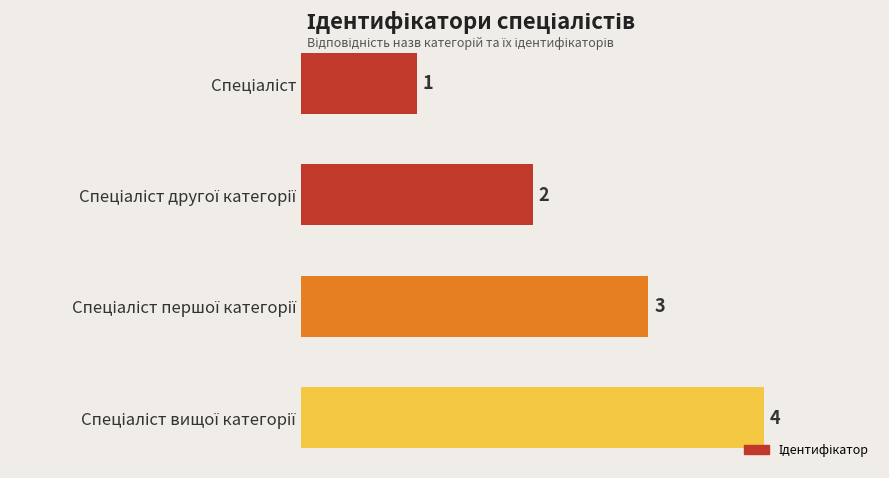

What is the difference between the second highest and minimum values?

2